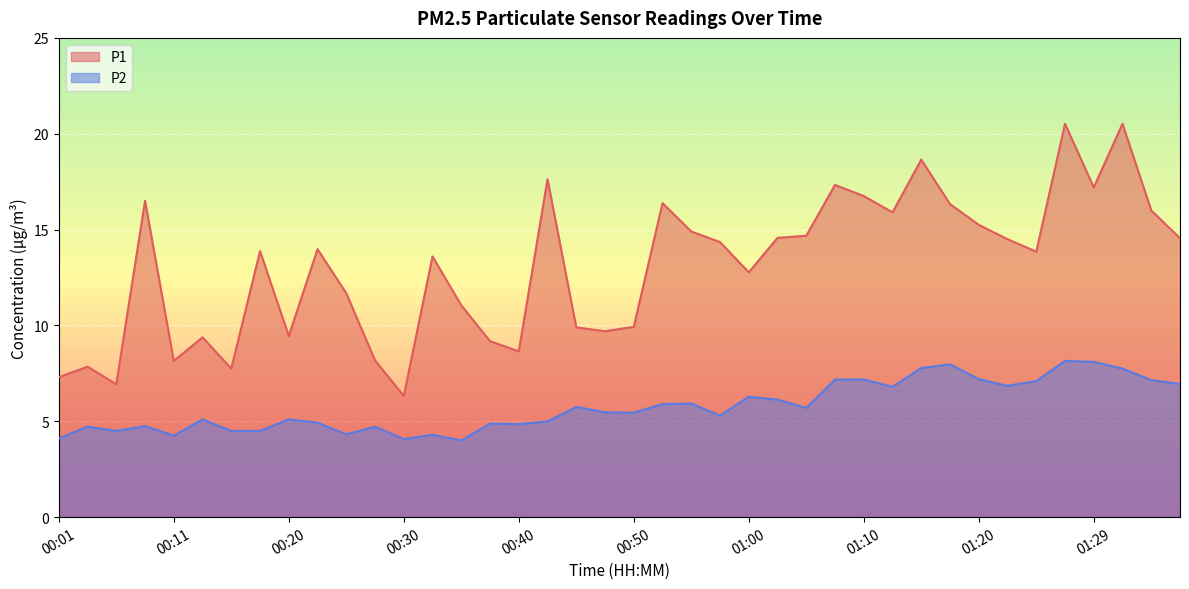

Is it true that P1 equals 4.6 at 00:01?

False